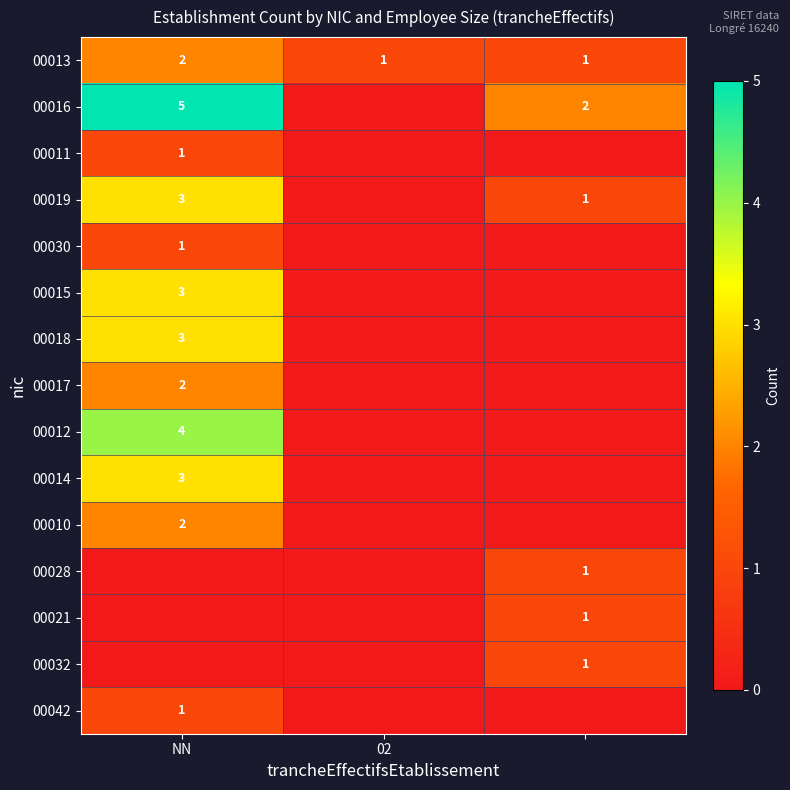

Is it true that 00010 equals 2 at NN?

True